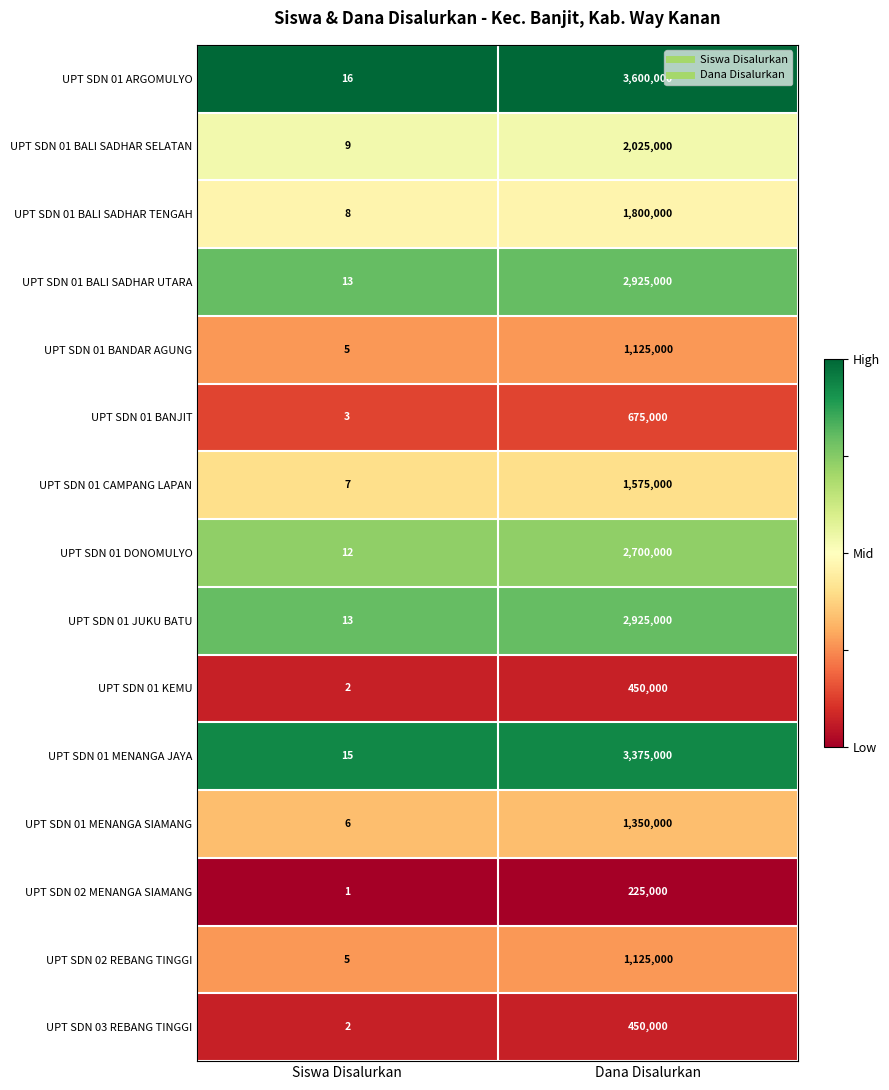

List the labels in order of UPT SDN 02 REBANG TINGGI value, smallest first.

Siswa Disalurkan, Dana Disalurkan